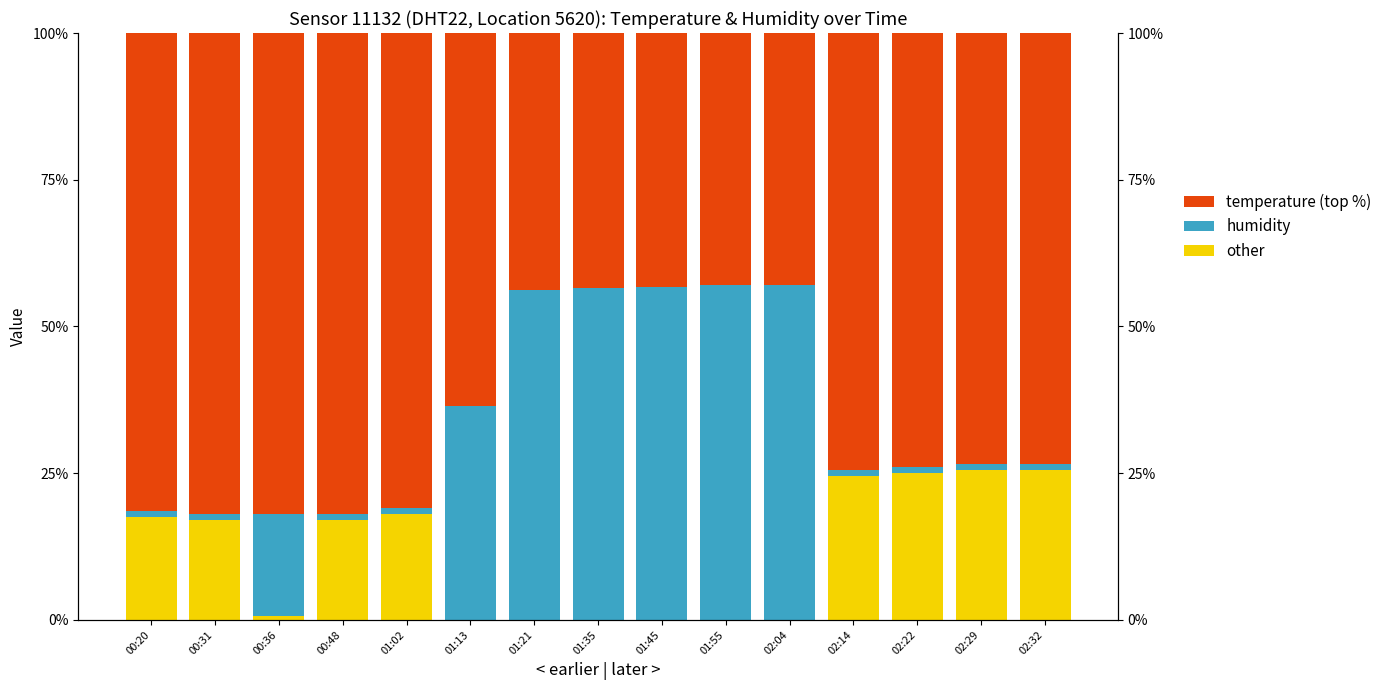

At which category does the chart reach its minimum across all series?

01:13